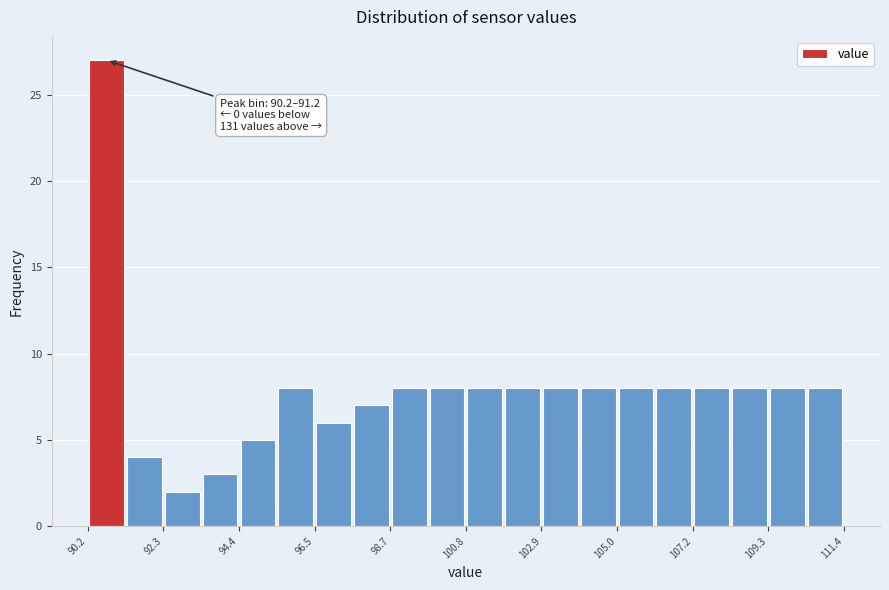

Read against the x-axis, roughly where is the centre of the tallest bar?

90.5